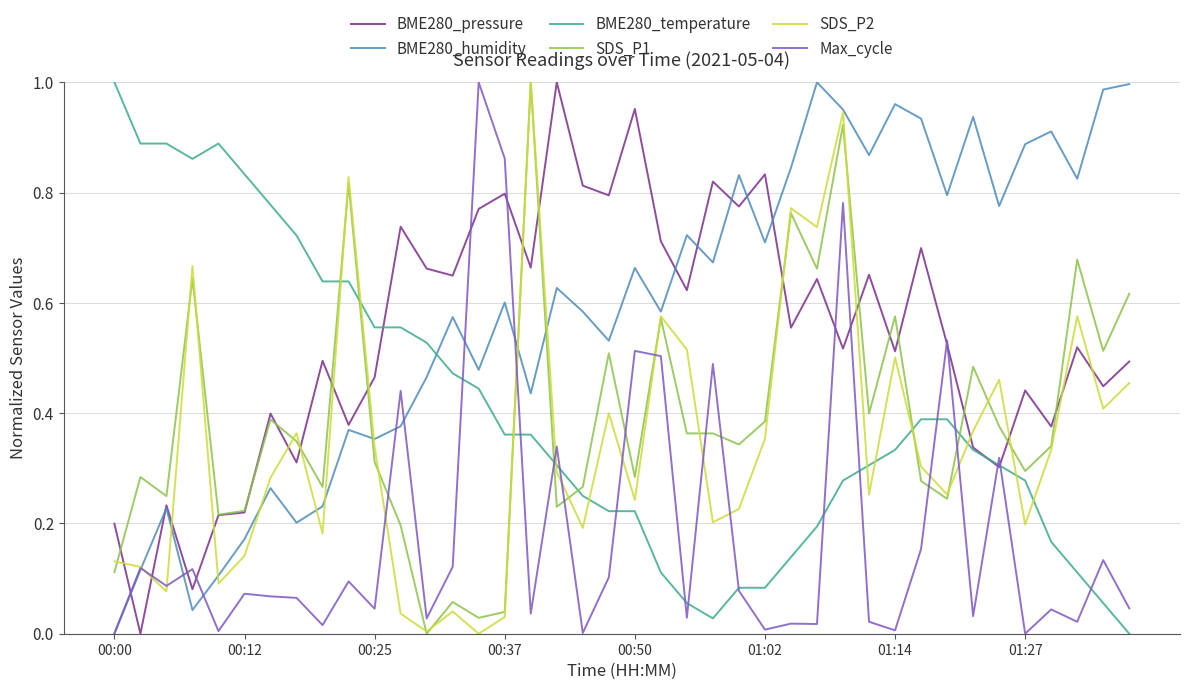

At how many categories does at least one series exceed 0?

40